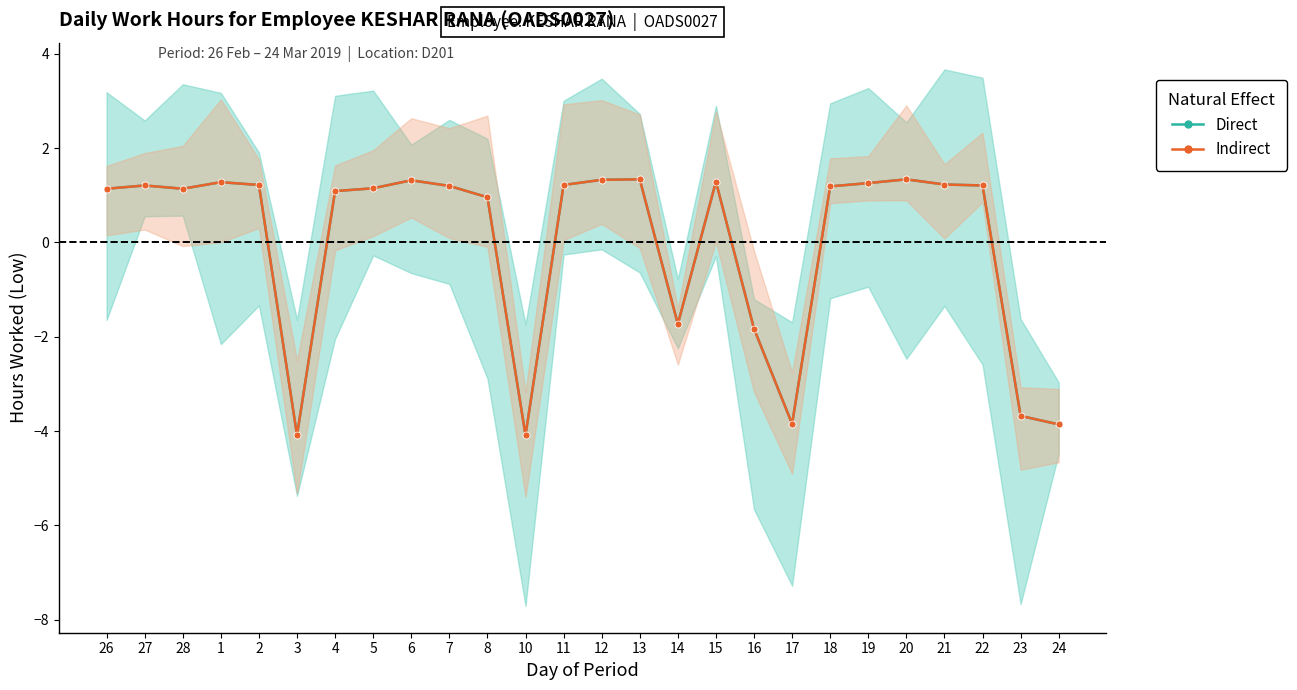

Which series changed the most between 3 and 11?

Direct